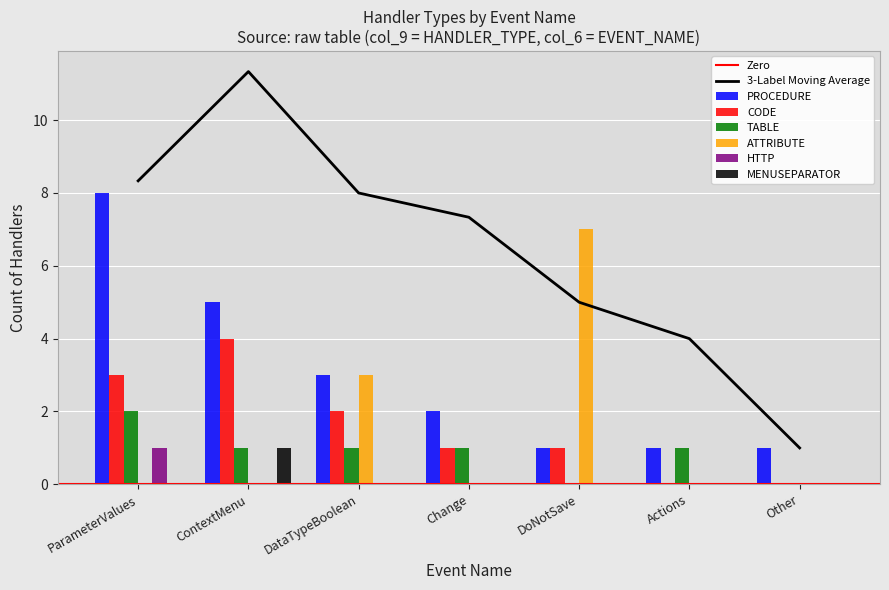

What is the maximum value for ATTRIBUTE?

7